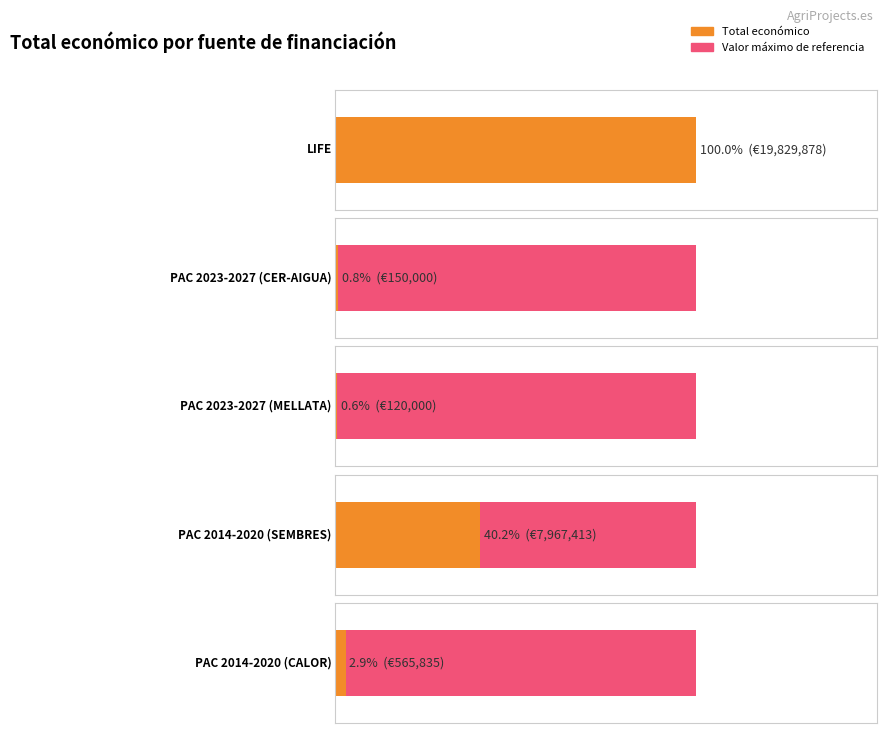

Reading left to right, what are all the values shown in this chart?

LIFE=19829878	PAC 2023-2027 (CER-AIGUA)=150000	PAC 2023-2027 (MELLATA)=120000	PAC 2014-2020 (SEMBRES)=7967413	PAC 2014-2020 (CALOR)=565835